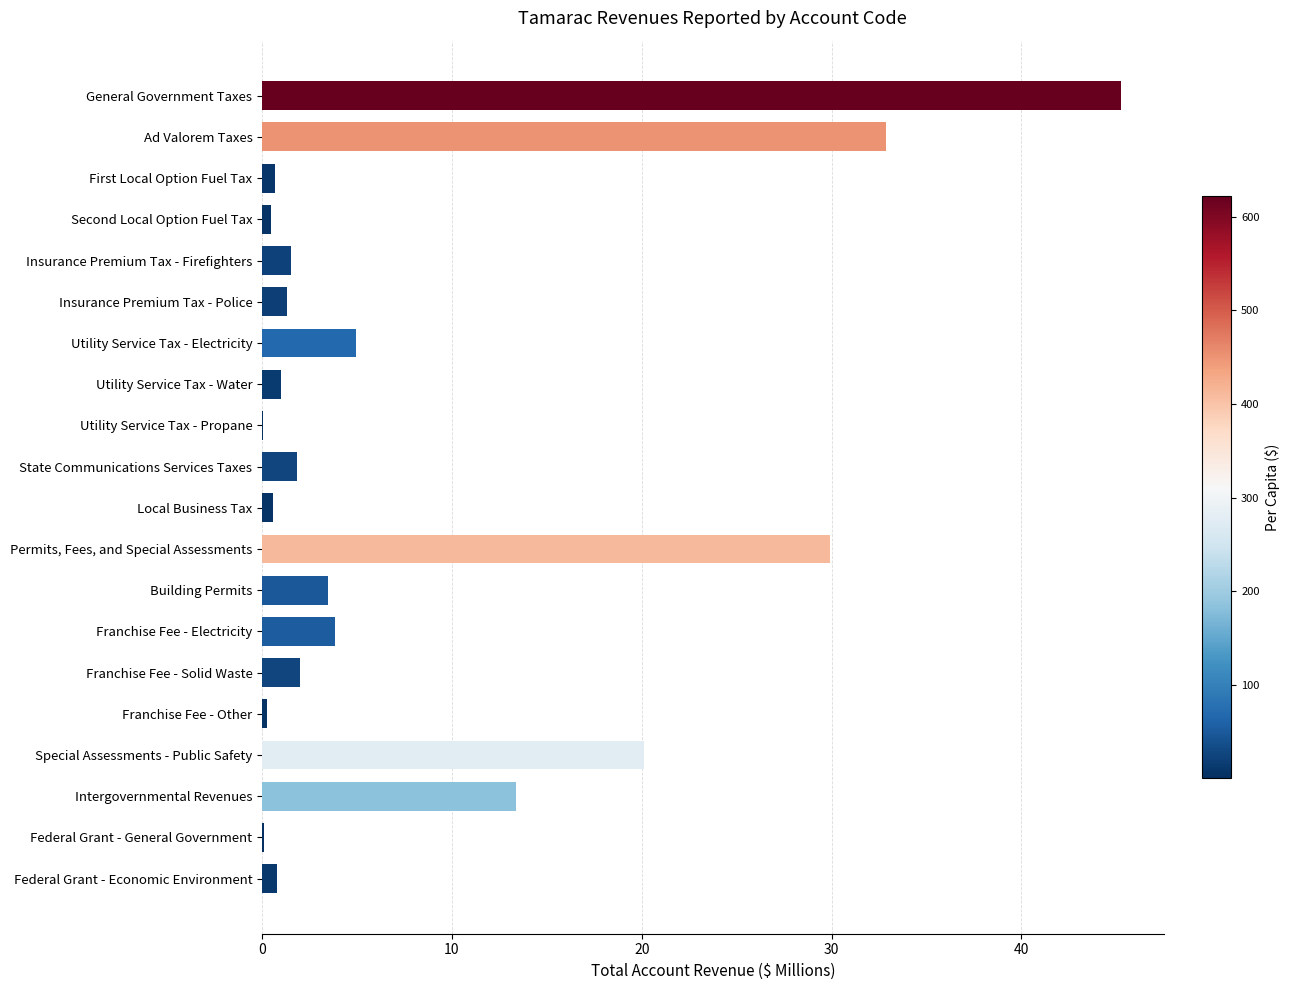

Count the number of data series in this chart.

1